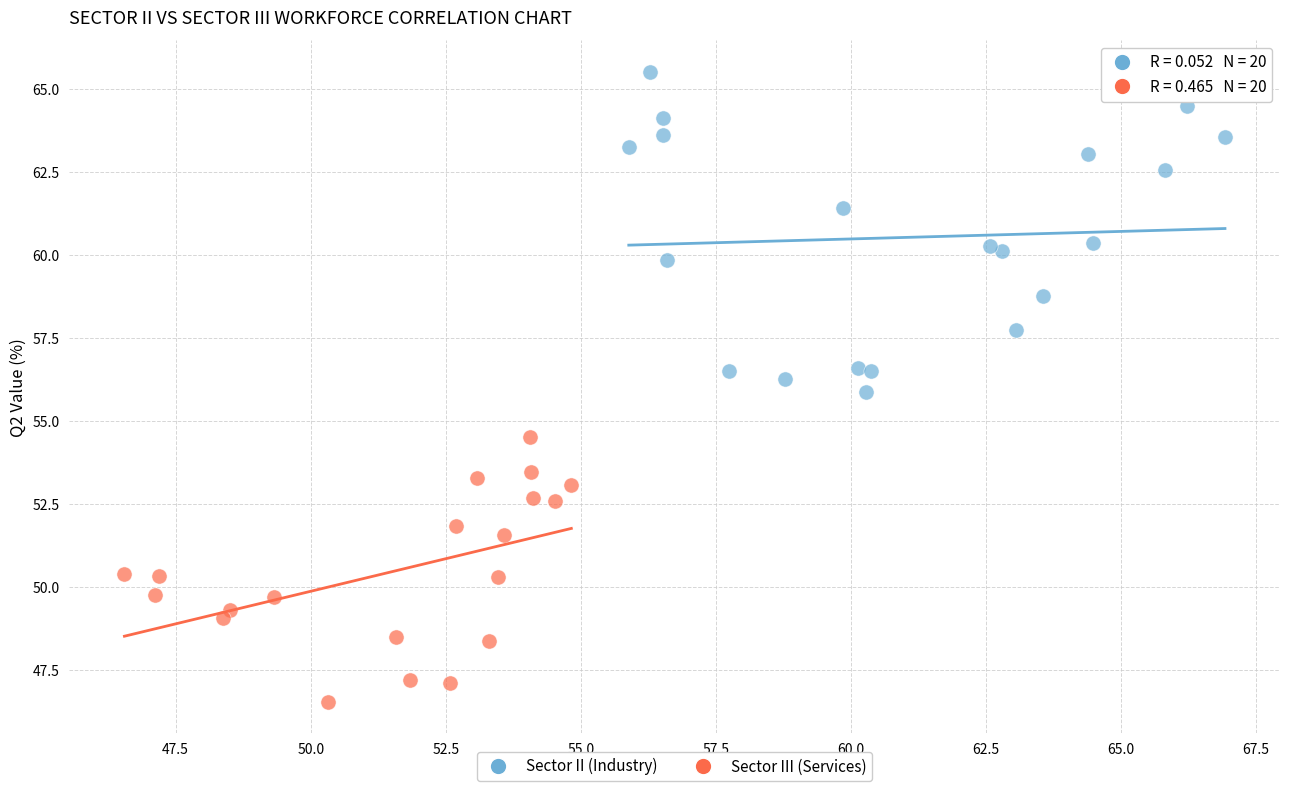

What are all the series names shown in the legend?

Sector II (Industry), Sector III (Services)